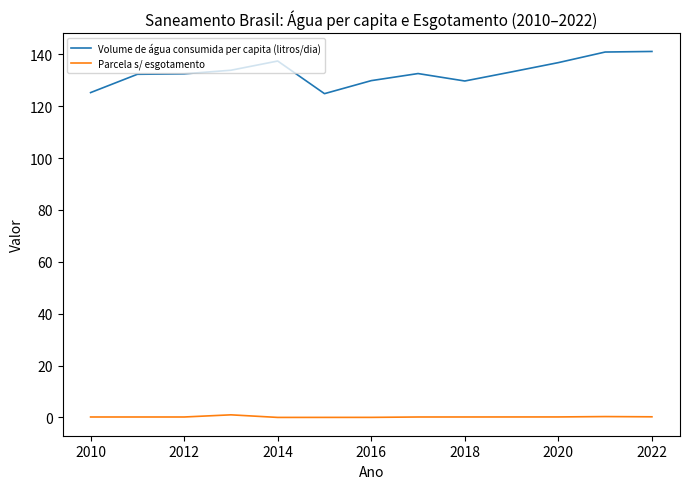

List the series in order of their peak value, highest first.

Volume de água consumida per capita (litros/dia), Parcela s/ esgotamento